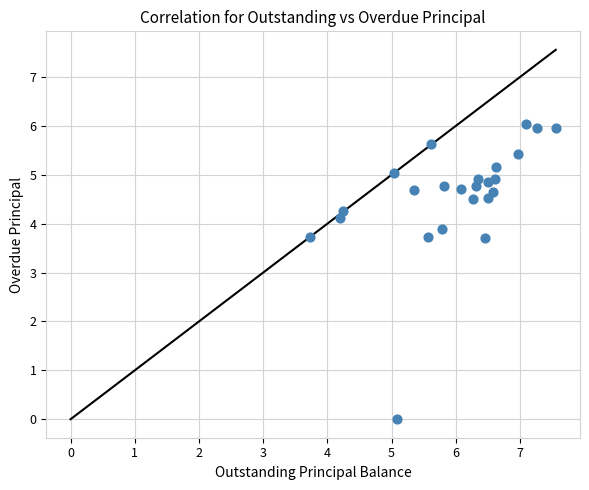

What is the range of Y values (max minus min)?

6.0